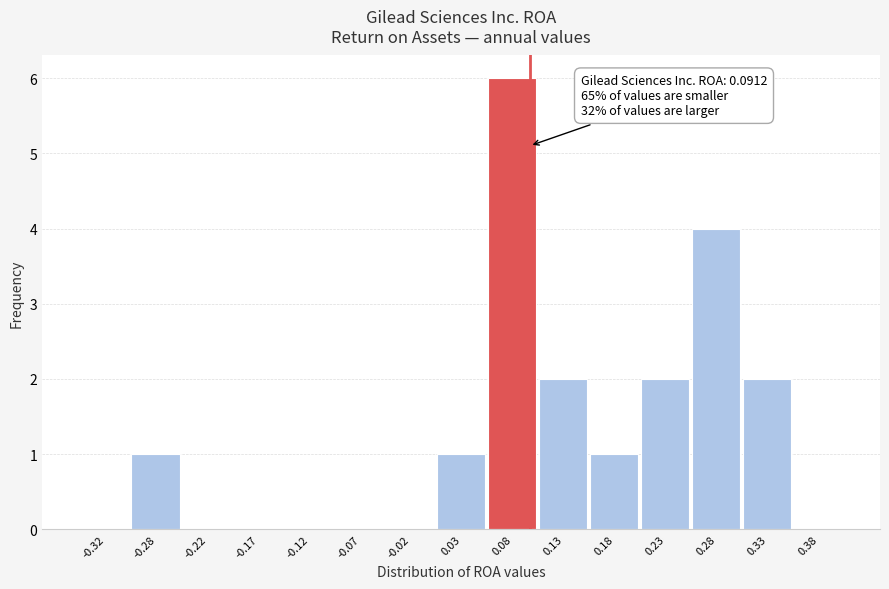

Which range on the x-axis has the tallest bar?

0.05 to 0.10